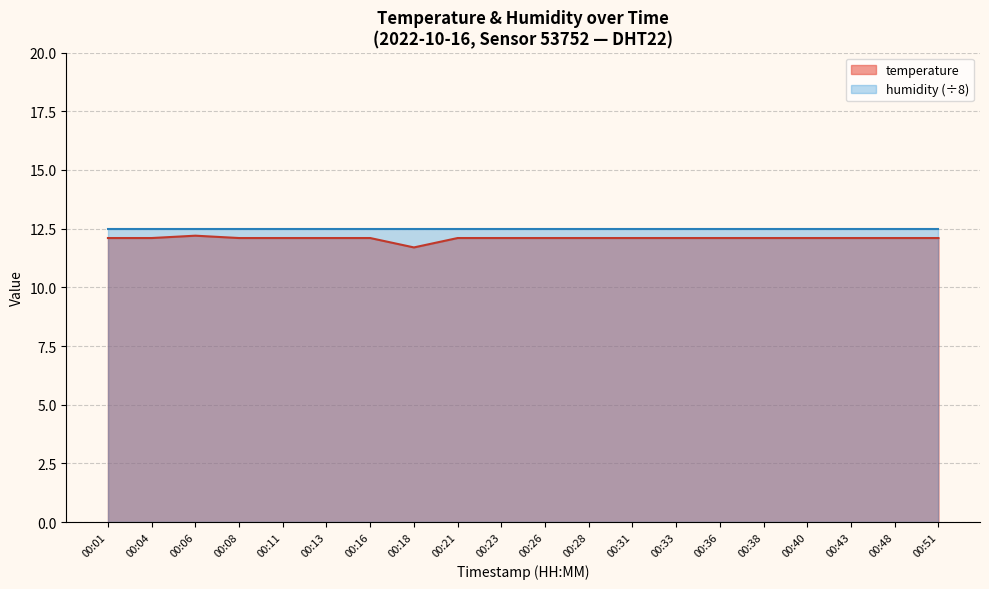

What is the difference between the maximum and minimum values?

0.5